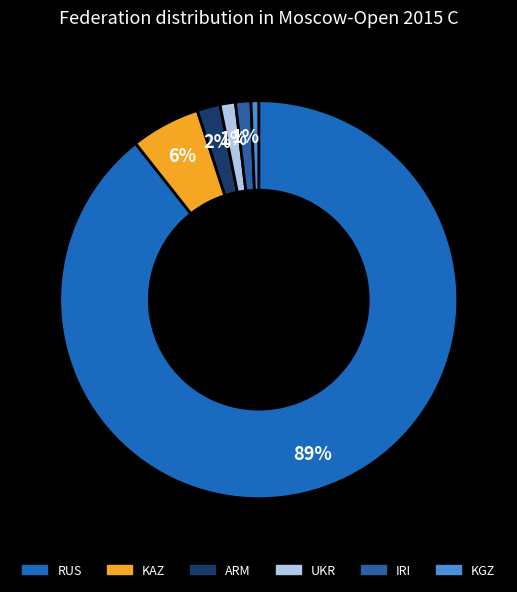

How many segments does this pie chart have?

6